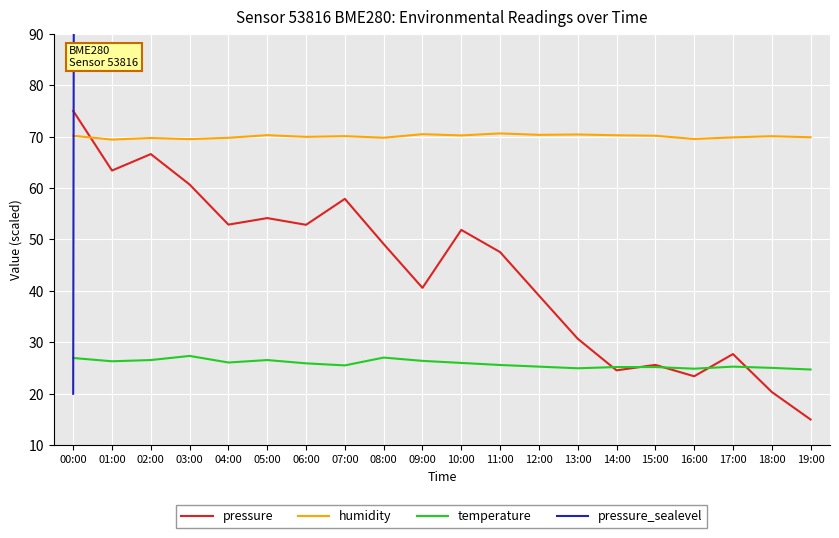

At which label does pressure_sealevel reach its minimum?

00:00